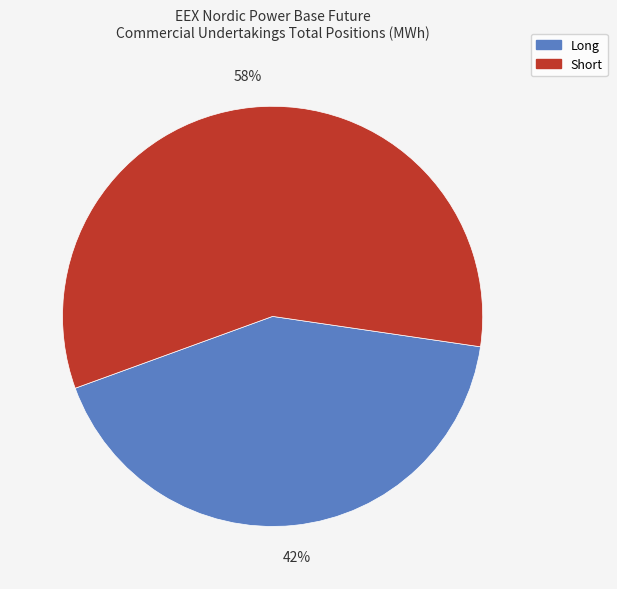

To the nearest percent, what percentage of the pie is Long?

42%